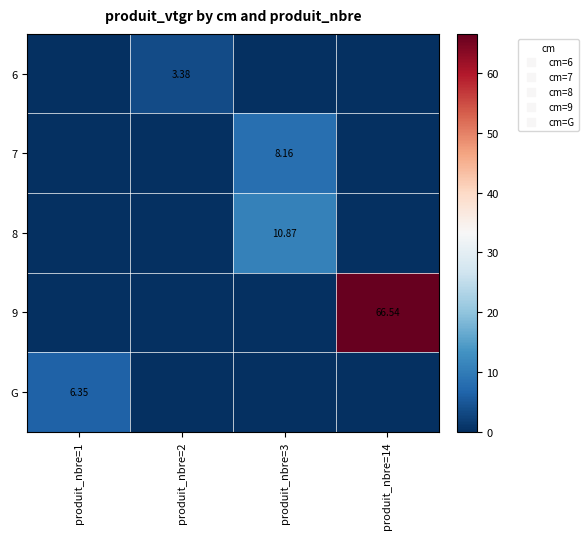

What is the difference between the maximum and minimum values in the G series?

6.3